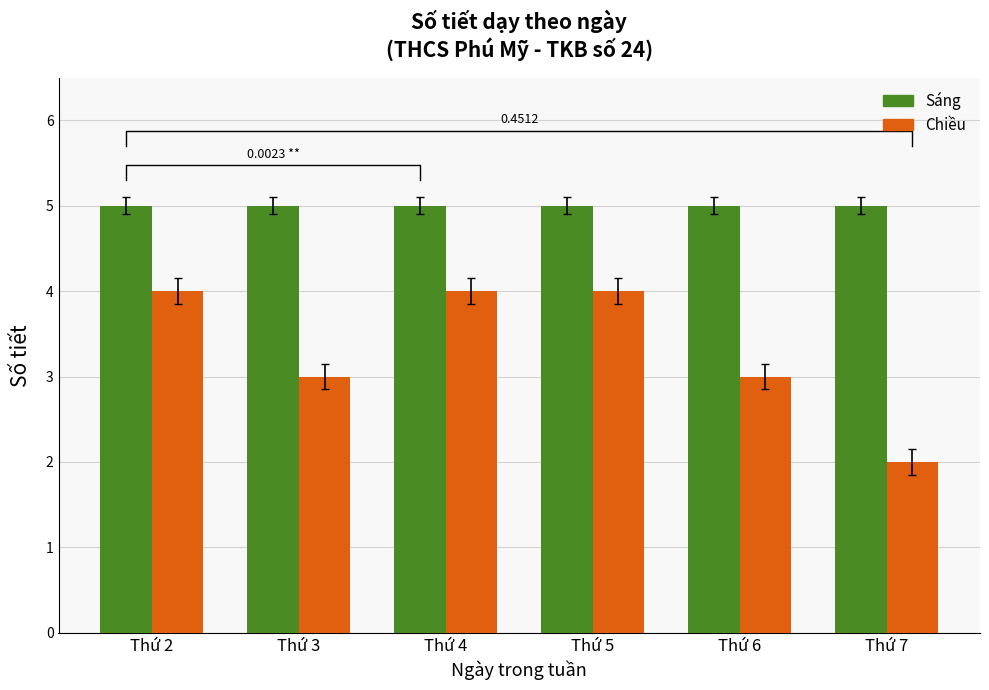

What is the highest value of the Chiều series?

4